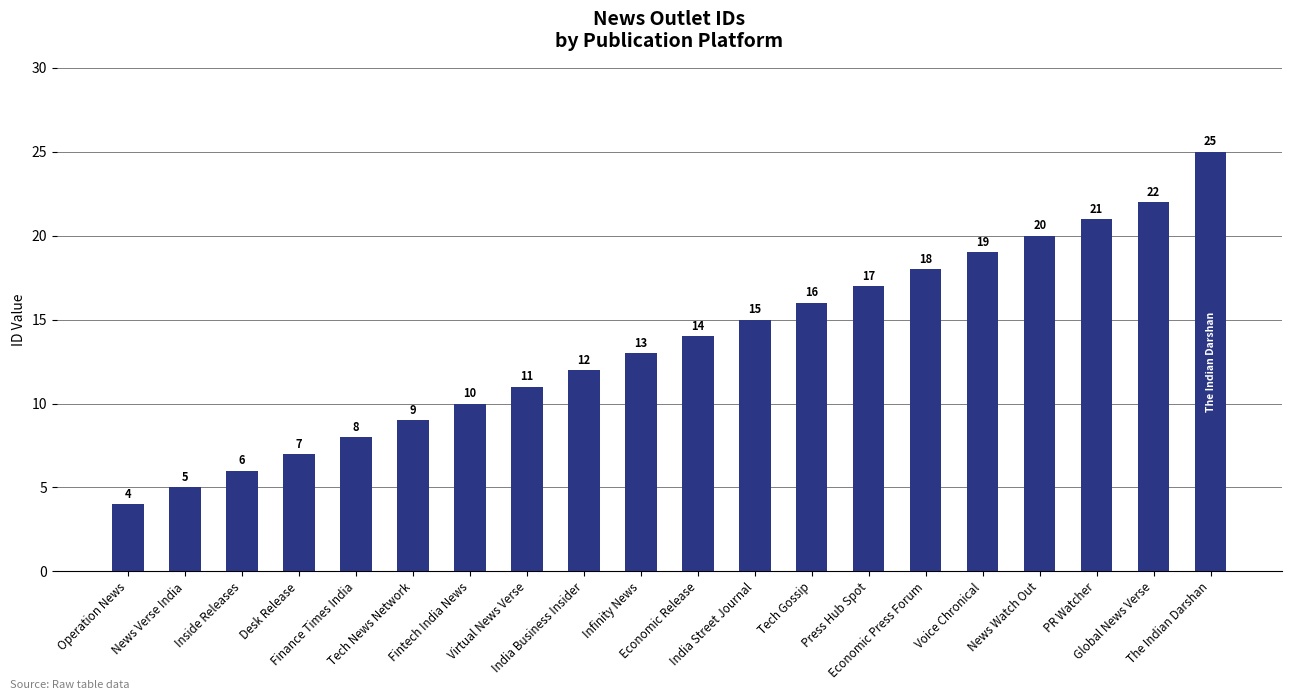

What is the smallest value displayed?

4